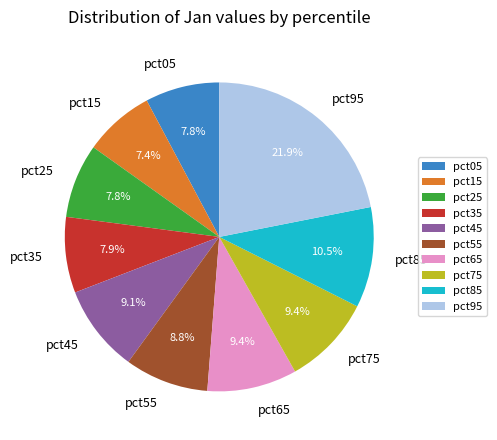

What is the largest slice in the pie chart?

pct95